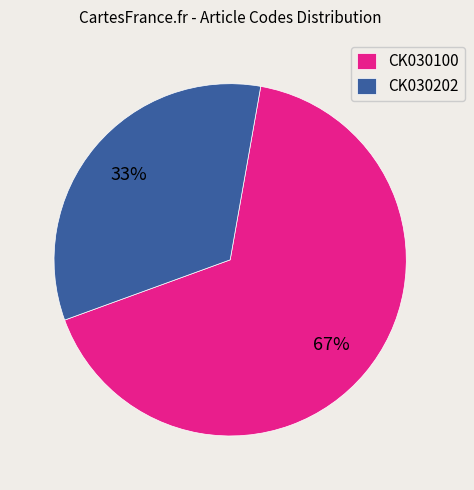

The CK030100 slice represents 76% of the pie. True or false?

False